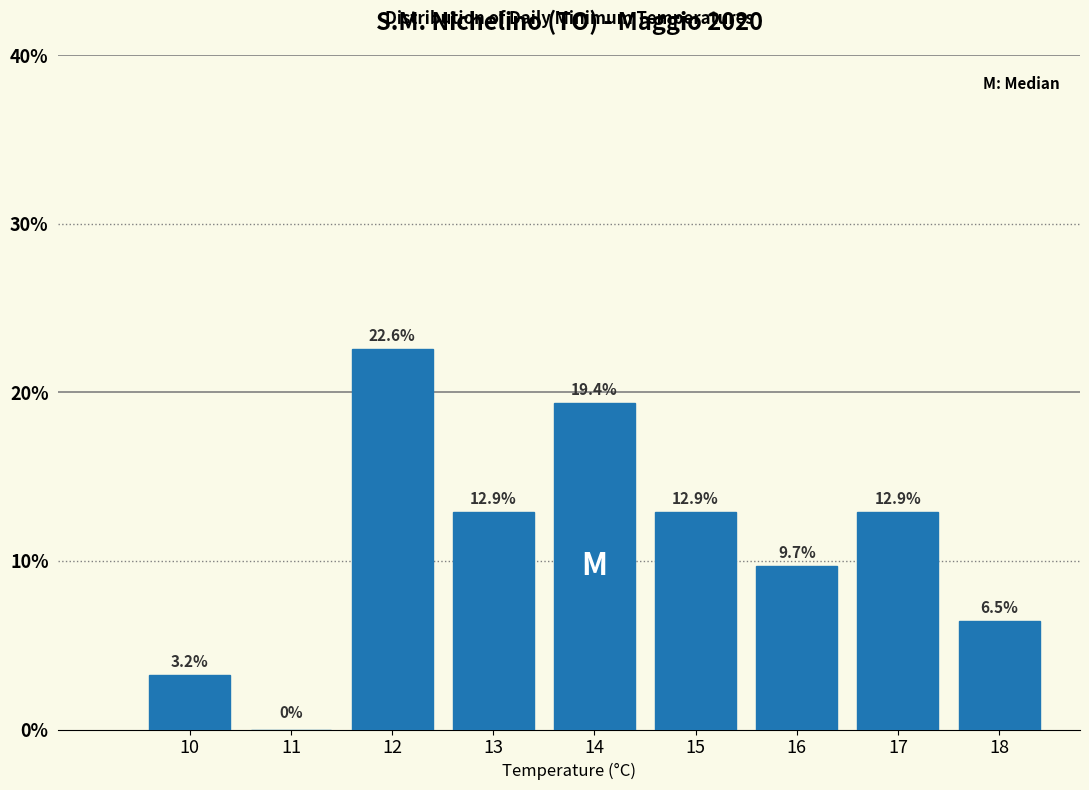

Reading right to left, extract all data points from this chart.

18=6.5	17=12.9	16=9.7	15=12.9	14=19.4	13=12.9	12=22.6	11=0.0	10=3.2